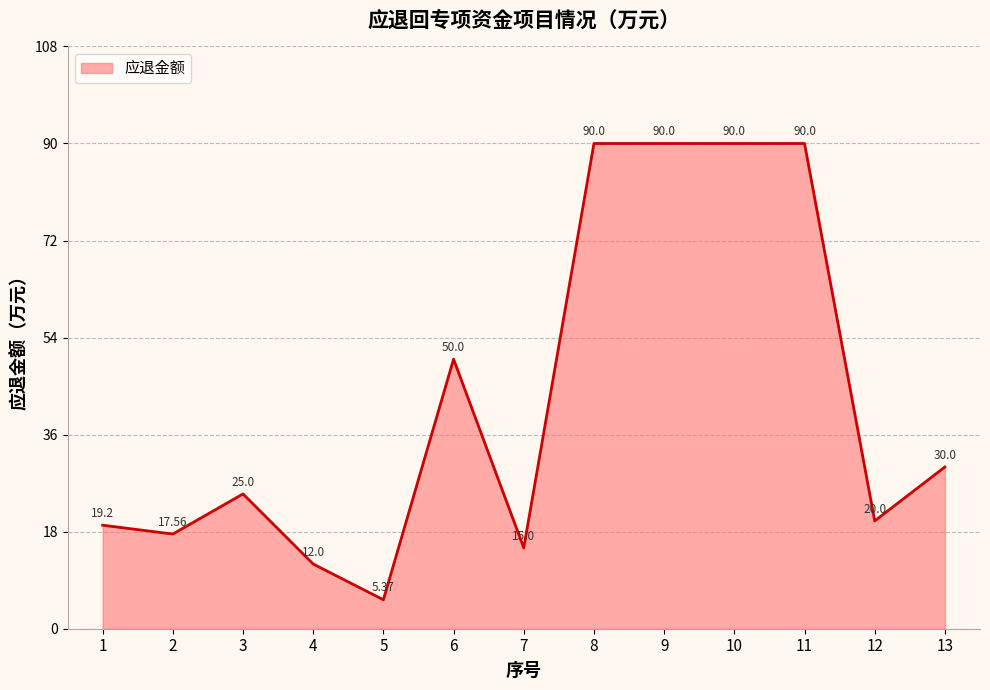

What is the sum of the values at 3 and 2?

42.6